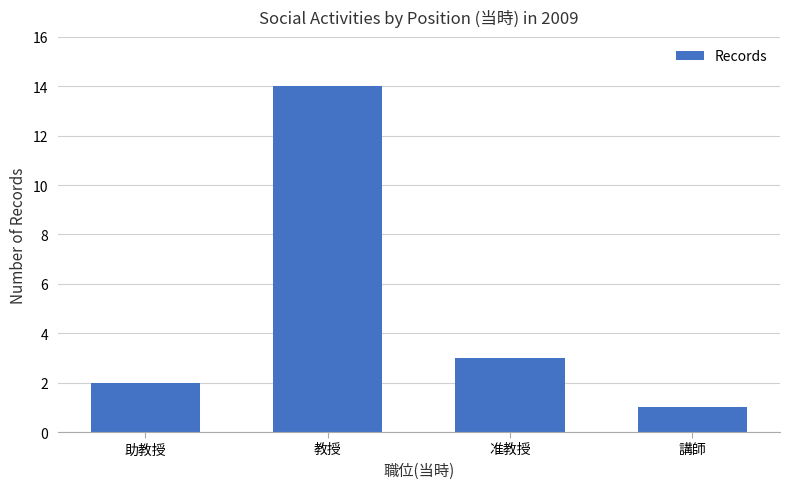

The chart shows a value of 4 at 助教授. True or false?

False